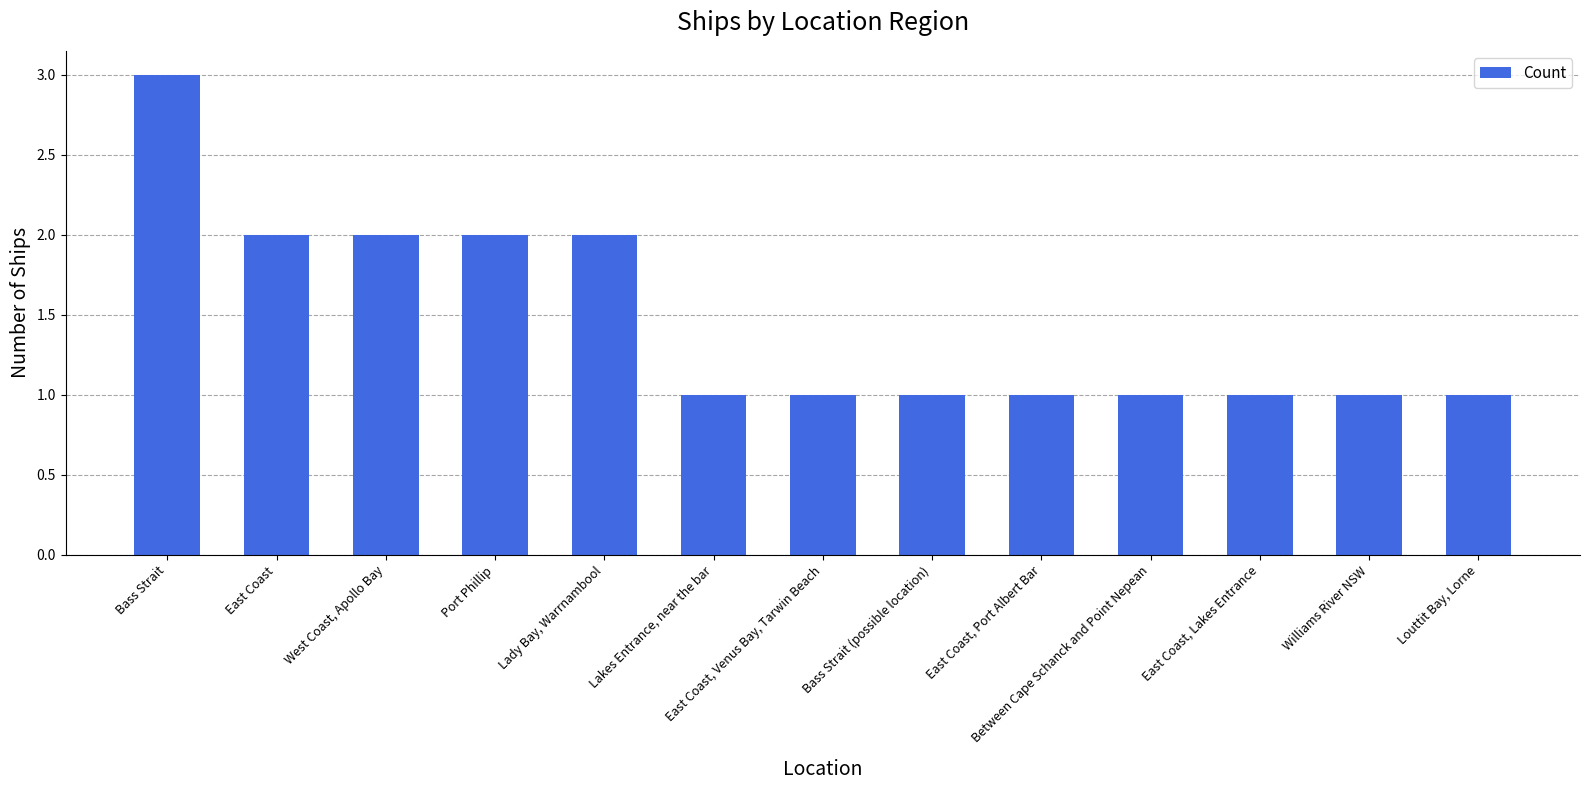

Reading right to left, extract all data points from this chart.

1	1	1	1	1	1	1	1	2	2	2	2	3